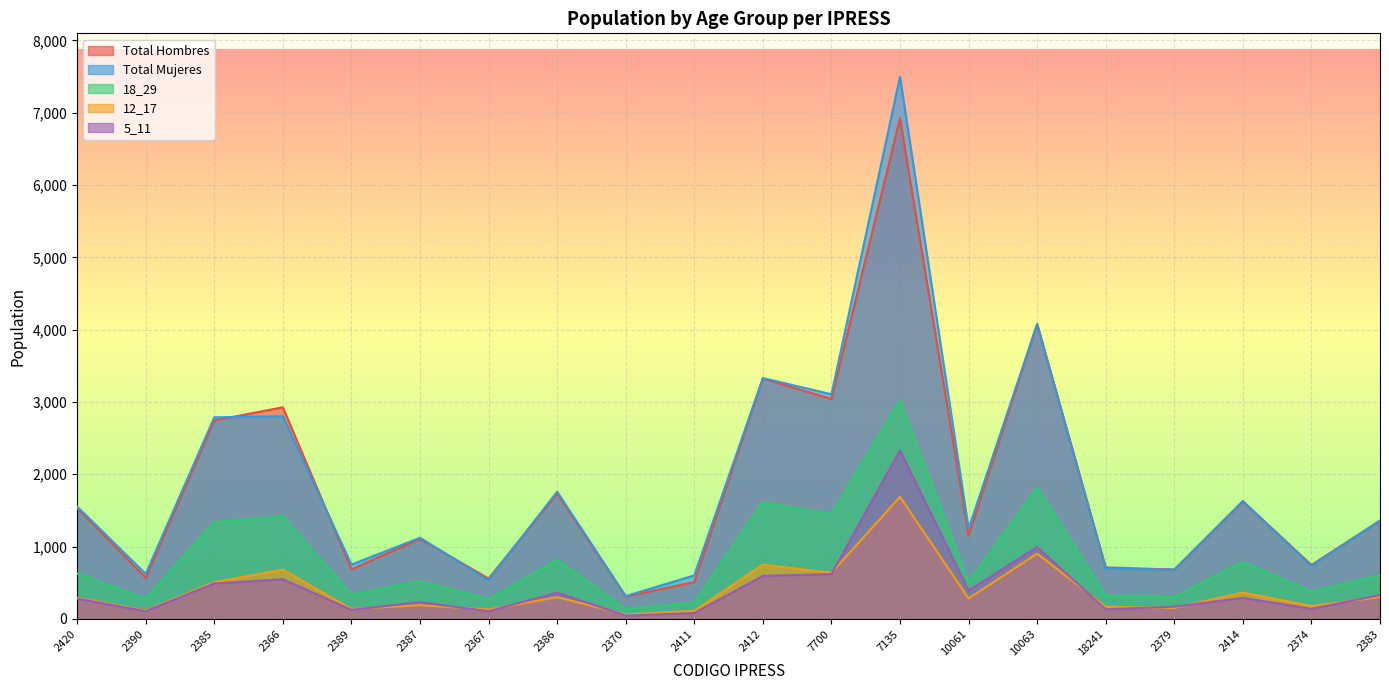

The value of 18_29 at 18241 is 324. True or false?

True